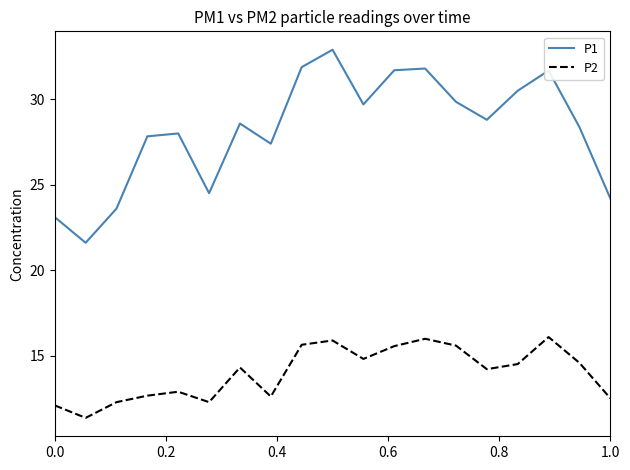

Which series has the largest total across all categories?

P1